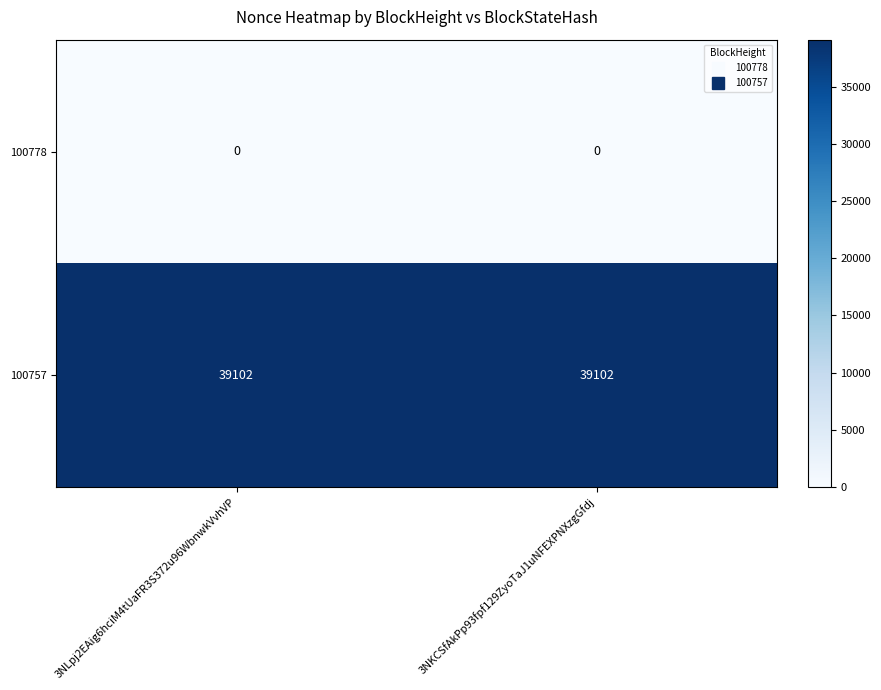

What is the difference between the highest and lowest values at 3NLpj2EAig6hciM4tUaFR3S372u96WbnwkVvhVP?

39102